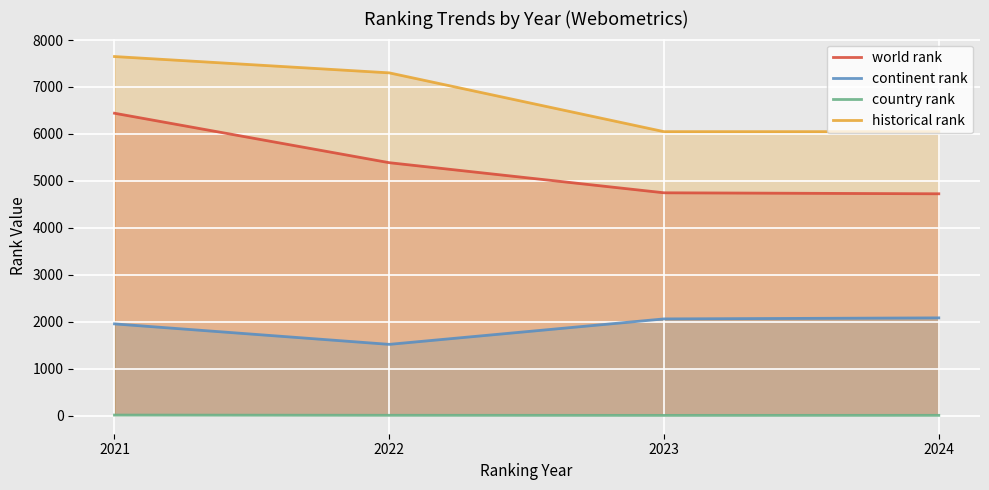

List the series in order of their peak value, lowest first.

country rank, continent rank, world rank, historical rank